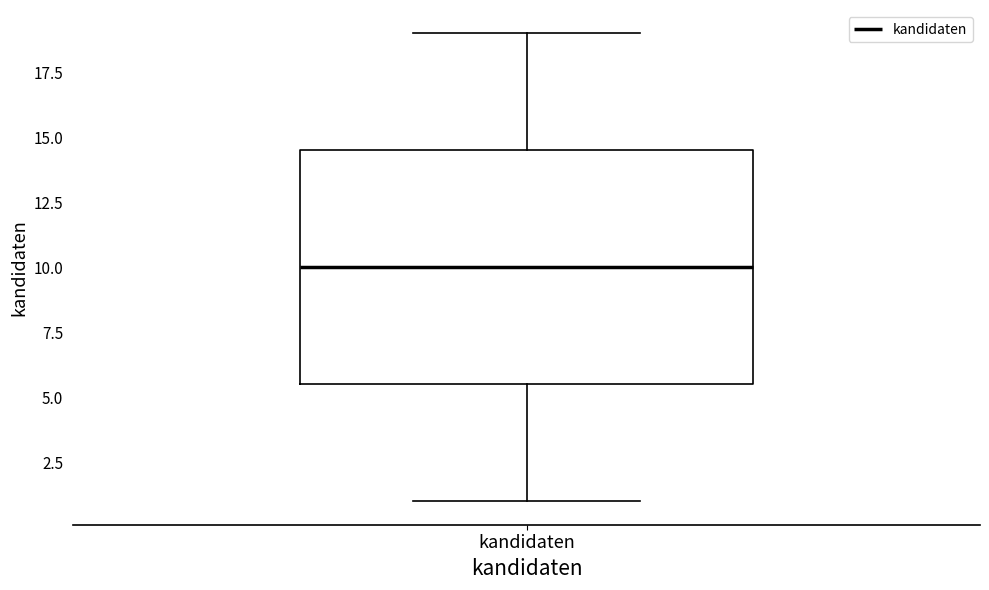

Where is the lower edge of the box for kandidaten on the y-axis? The values are not printed on the chart, so give them approximately, as read against the axis.

5.5